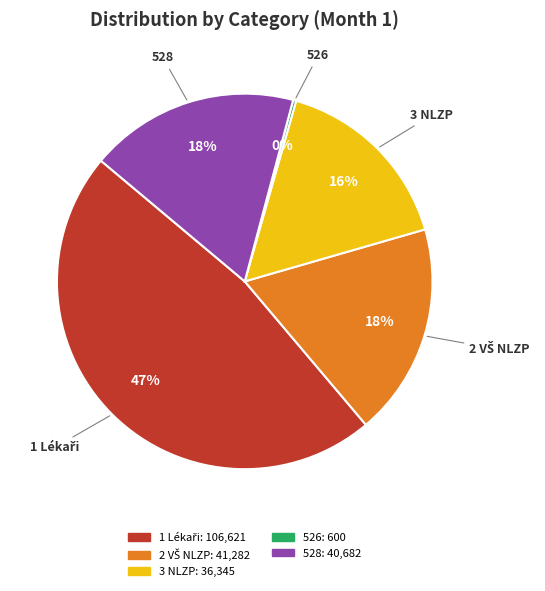

To the nearest percent, what is the difference between the 3 NLZP and 528 slice percentages?

2%